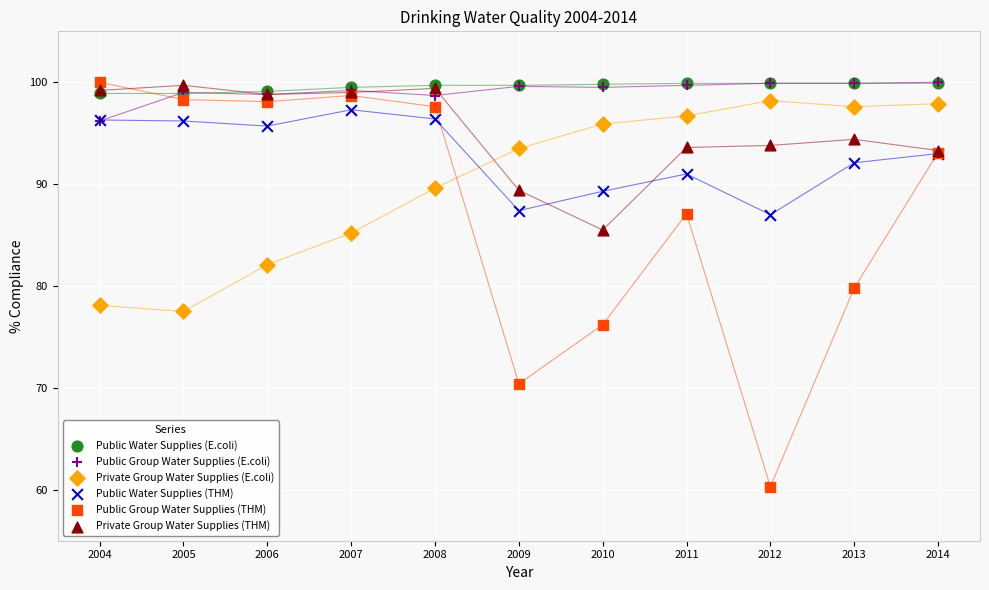

What are all the series names shown in the legend?

Public Water Supplies (E.coli), Public Group Water Supplies (E.coli), Private Group Water Supplies (E.coli), Public Water Supplies (THM), Public Group Water Supplies (THM), Private Group Water Supplies (THM)